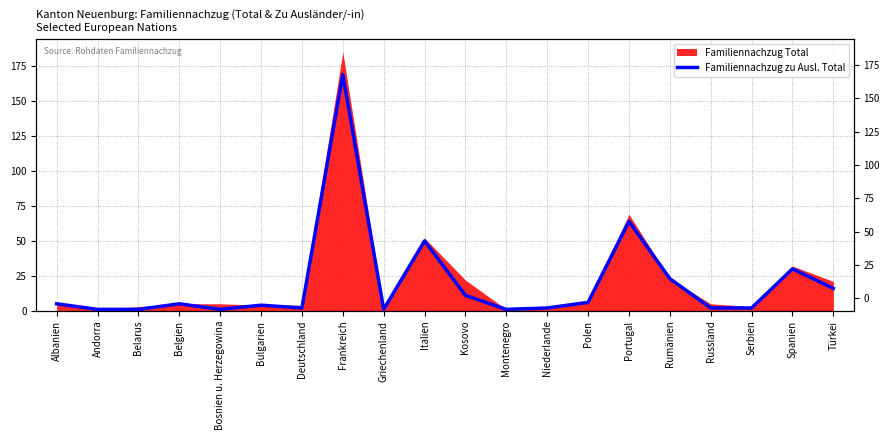

Rank the categories by value from lowest to highest.

Andorra, Belarus, Bosnien u. Herzegowina, Griechenland, Montenegro, Deutschland, Niederlande, Russland, Serbien, Bulgarien, Albanien, Belgien, Polen, Kosovo, Türkei, Rumänien, Spanien, Italien, Portugal, Frankreich